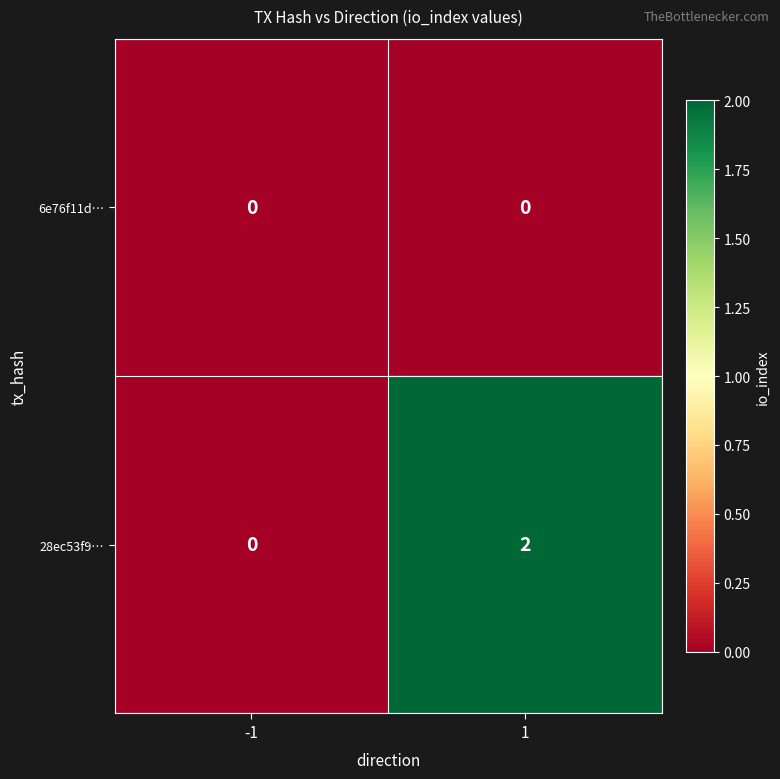

The value of 28ec53f9… at 1 is 2. True or false?

True